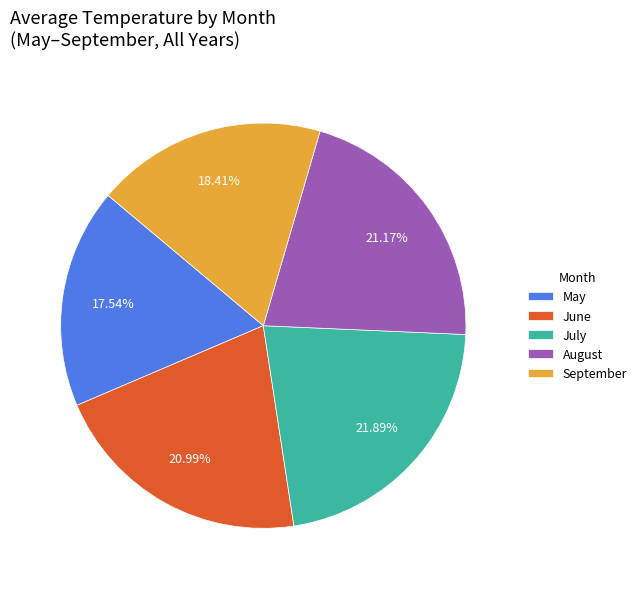

Is the sum of September and July greater than half?

No